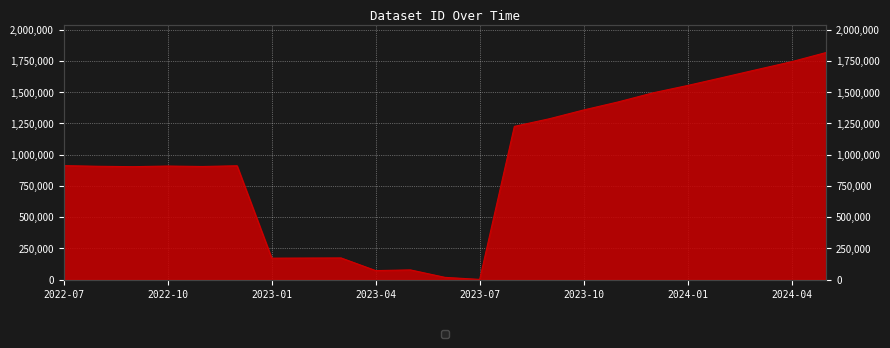

At which label is the value closest to 909453?

2022-10